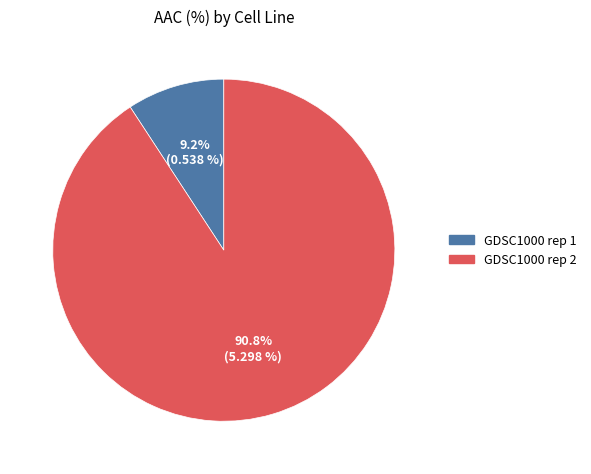

Combined, do GDSC1000 rep 1 and GDSC1000 rep 2 account for over 50%?

Yes